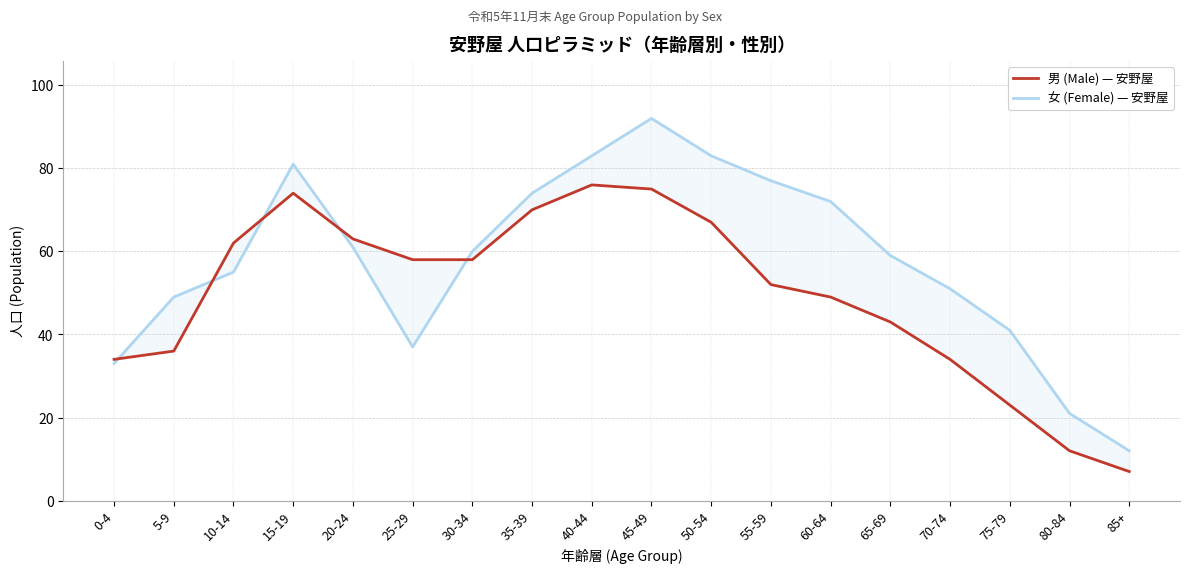

What is the difference between the maximum and minimum values in the 女 (Female) — 安野屋 series?

80